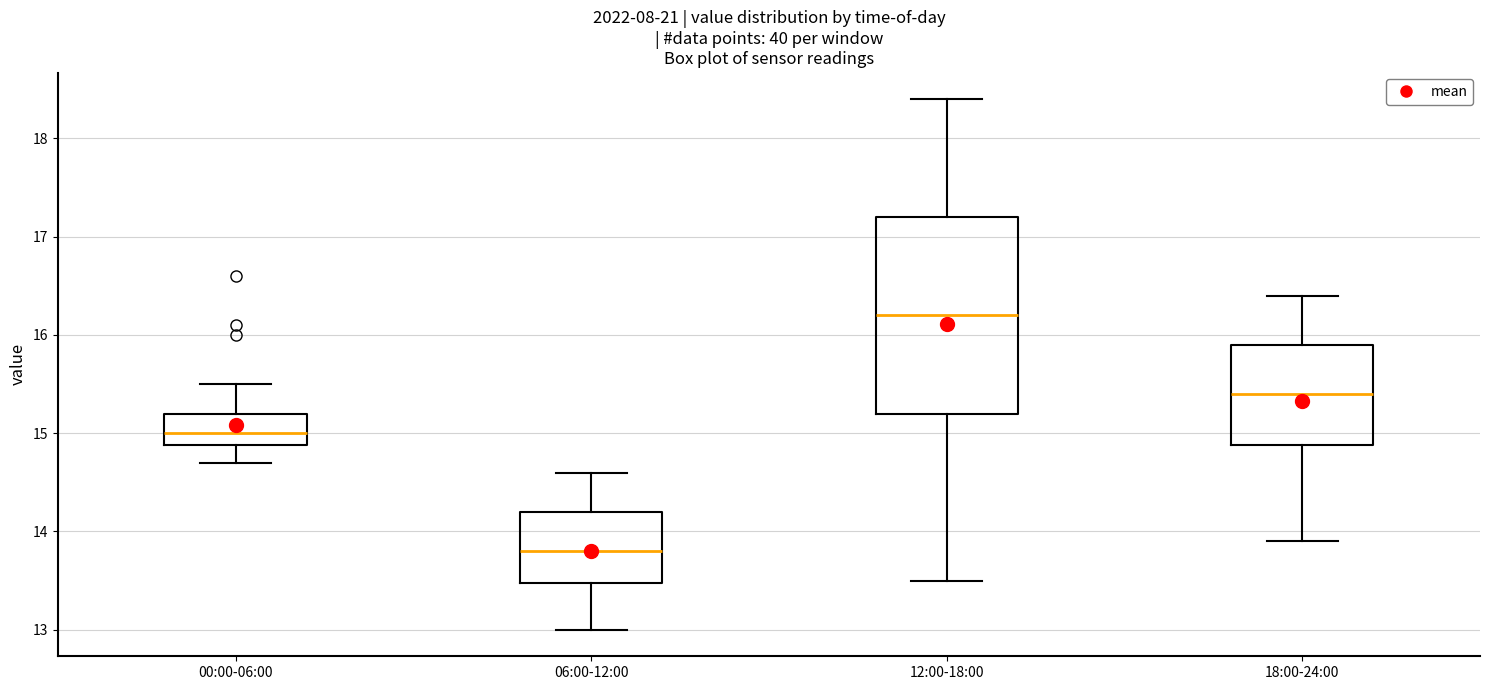

Reading left to right, transcribe this box plot: for each box, give where its median line is, the range the box spans, and where its two whiskers end, as read against the y-axis. The values are not printed on the chart, so give them approximately, as read against the axis.

00:00-06:00: median 15.0, box 14.9 to 15.2, whiskers 14.7 to 15.5
06:00-12:00: median 13.8, box 13.5 to 14.2, whiskers 13.0 to 14.6
12:00-18:00: median 16.2, box 15.2 to 17.2, whiskers 13.5 to 18.4
18:00-24:00: median 15.4, box 14.9 to 15.9, whiskers 13.9 to 16.4